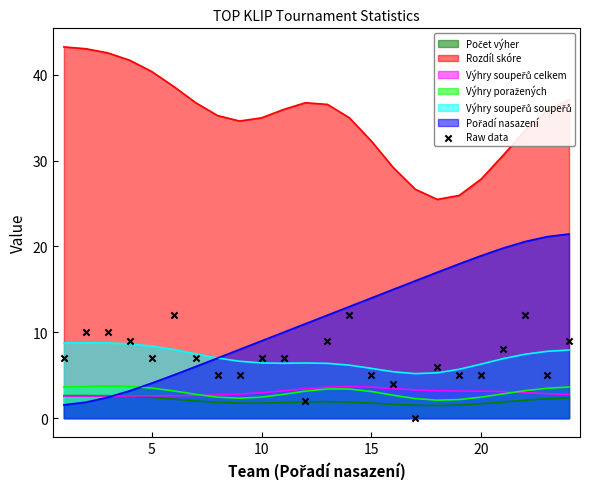

Which has a higher value, 10 or 9?

10